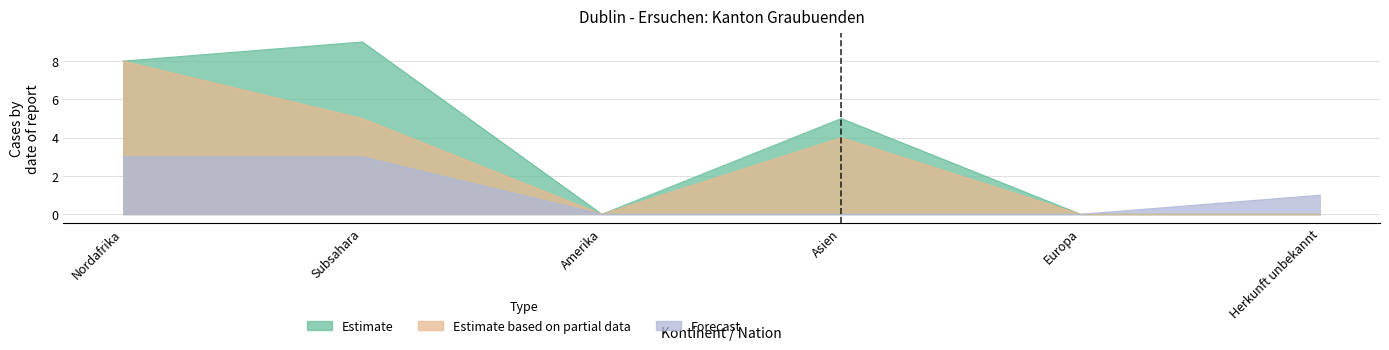

Does the chart have visible grid lines?

Yes